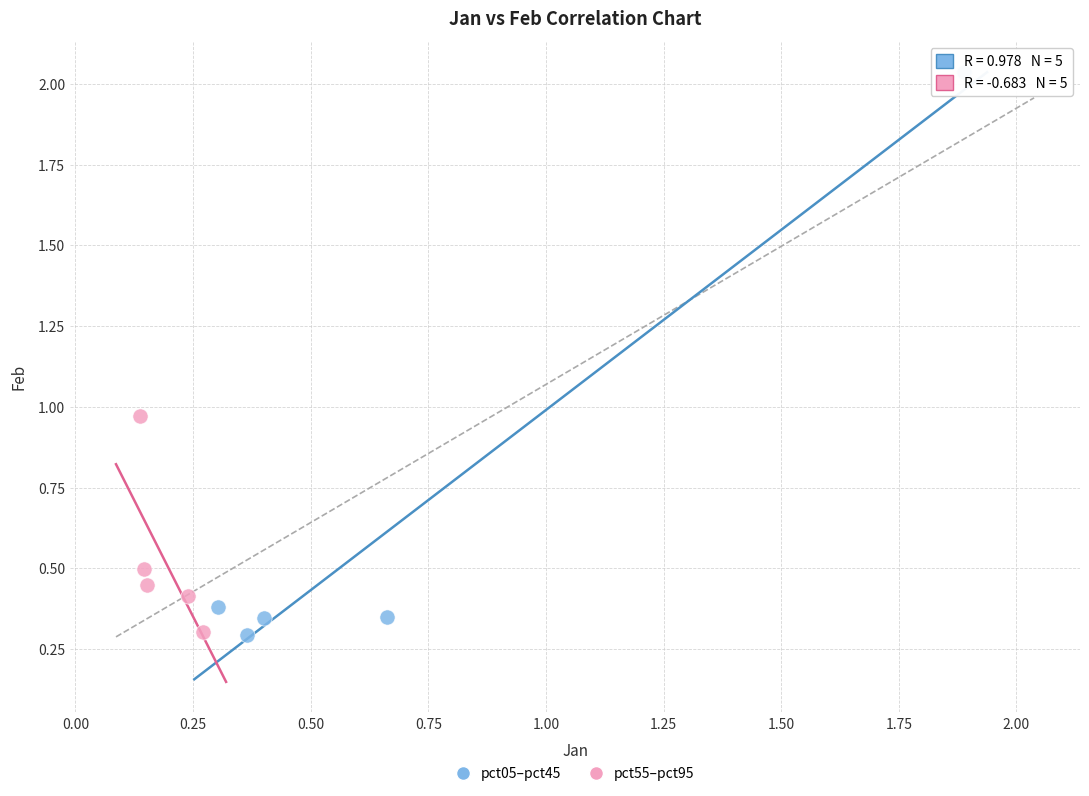

Which series reaches the maximum Y coordinate?

pct05–pct45